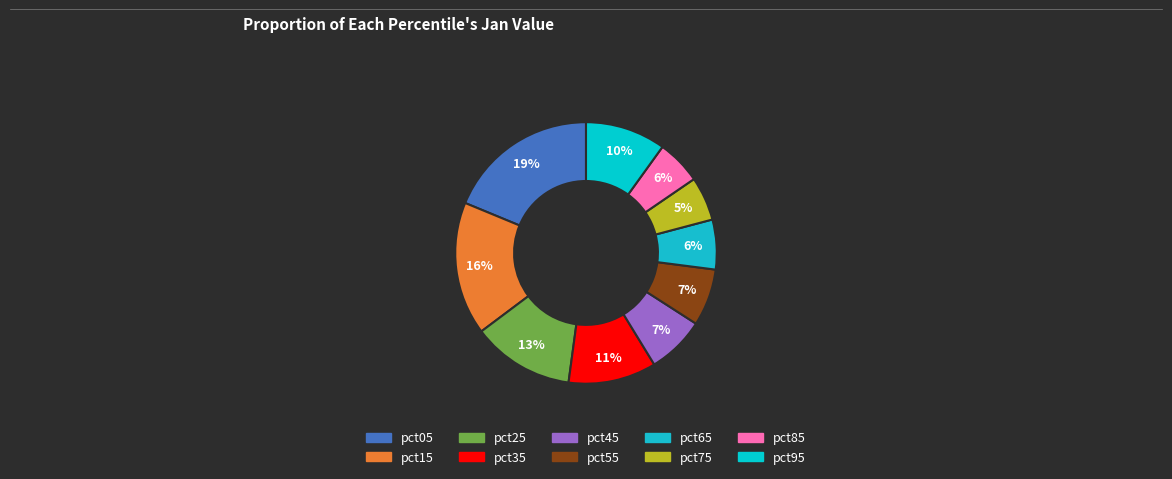

To the nearest percent, what is the average slice percentage?

10%